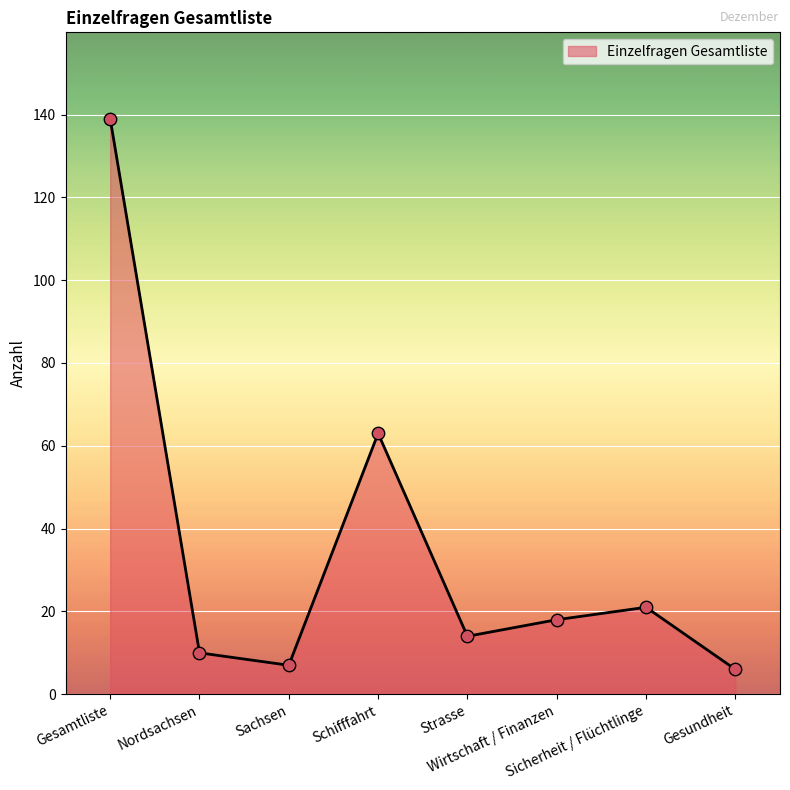

Between Sachsen and Nordsachsen, which is larger?

Nordsachsen